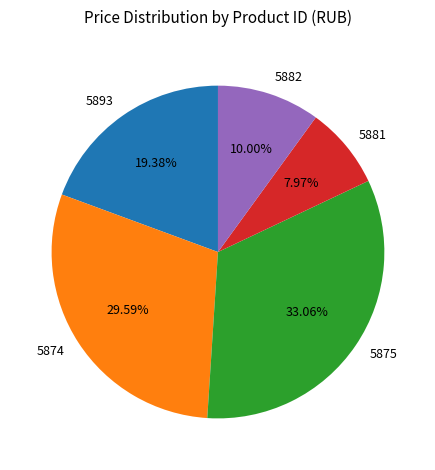

How many segments does this pie chart have?

5